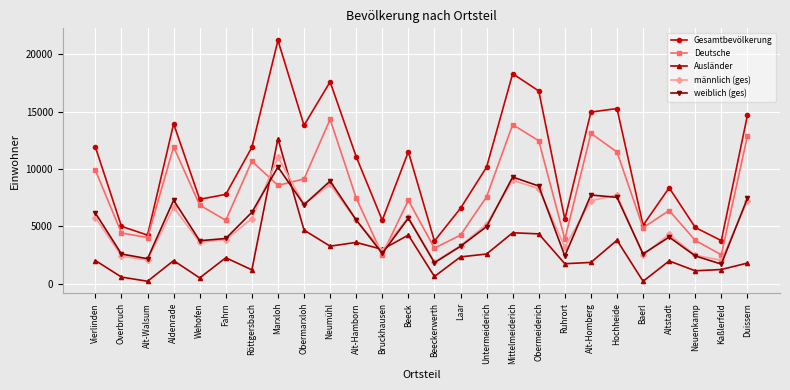

True or false: Gesamtbevölkerung and weiblich (ges) intersect in this chart.

False